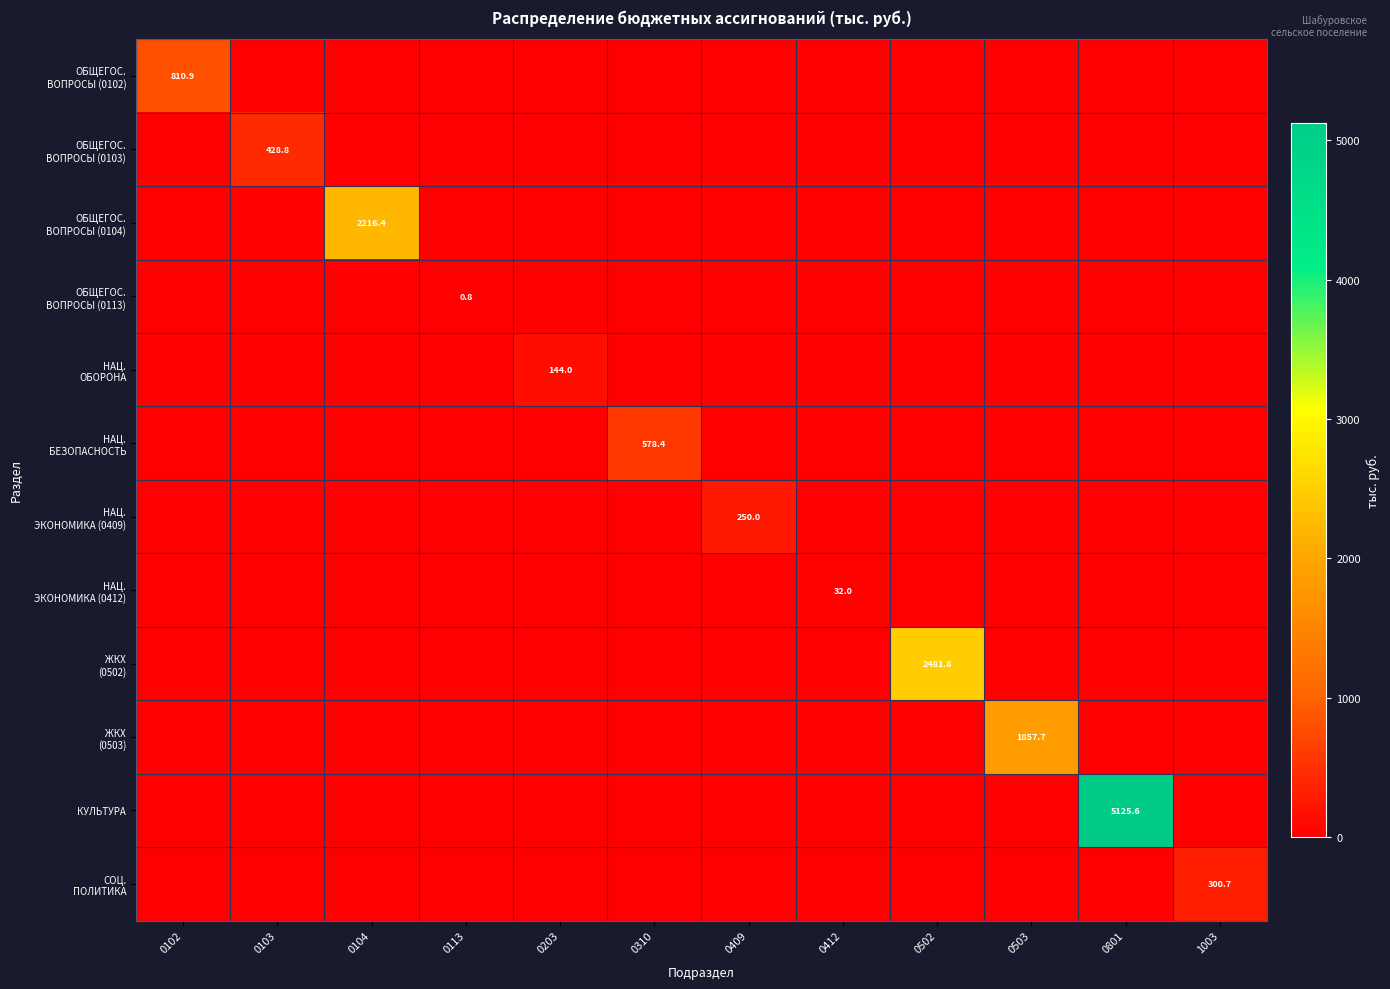

Between 0102 and 0113, which series saw the biggest shift?

ОБЩЕГОС. ВОПРОСЫ (0102)